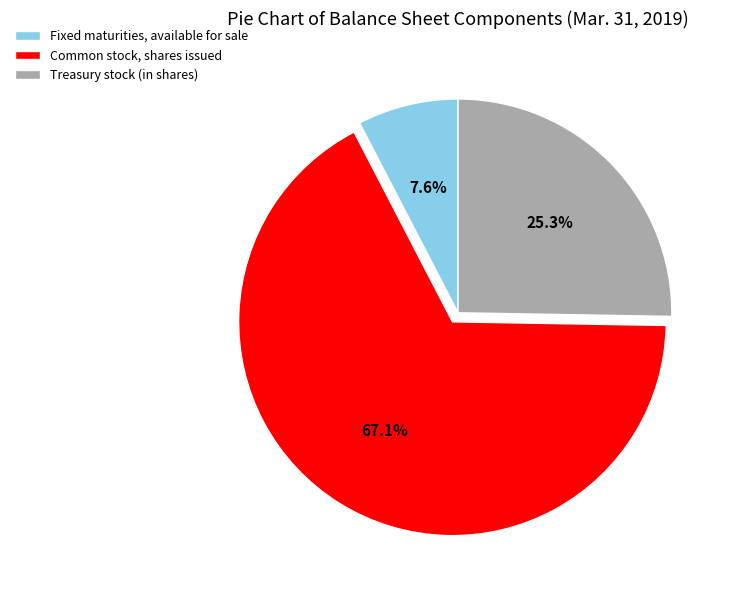

What is the largest slice in the pie chart?

Common stock, shares issued